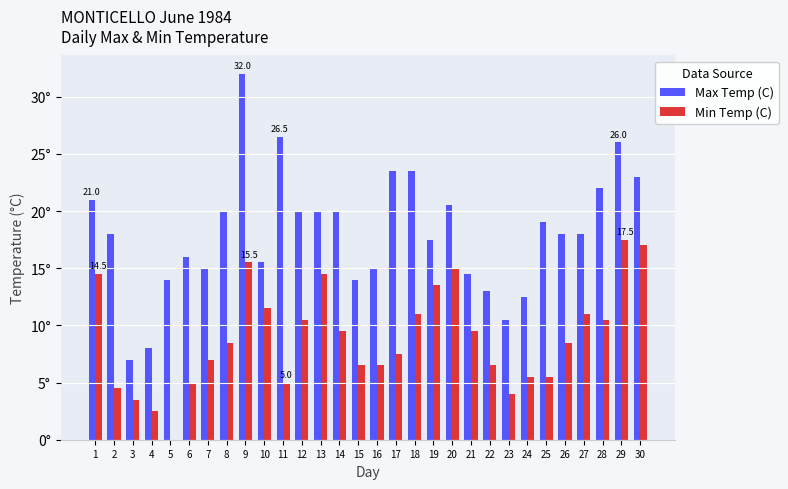

What is the value of the Min Temp (C) bar at the 12th from the left?

10.5